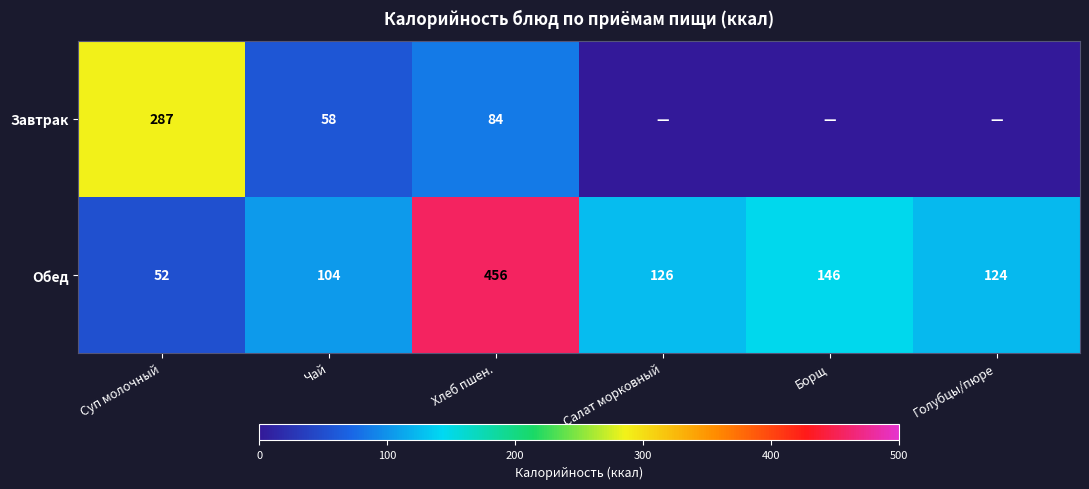

What is the sum of the Обед values at Голубцы/пюре and Суп молочный?

176